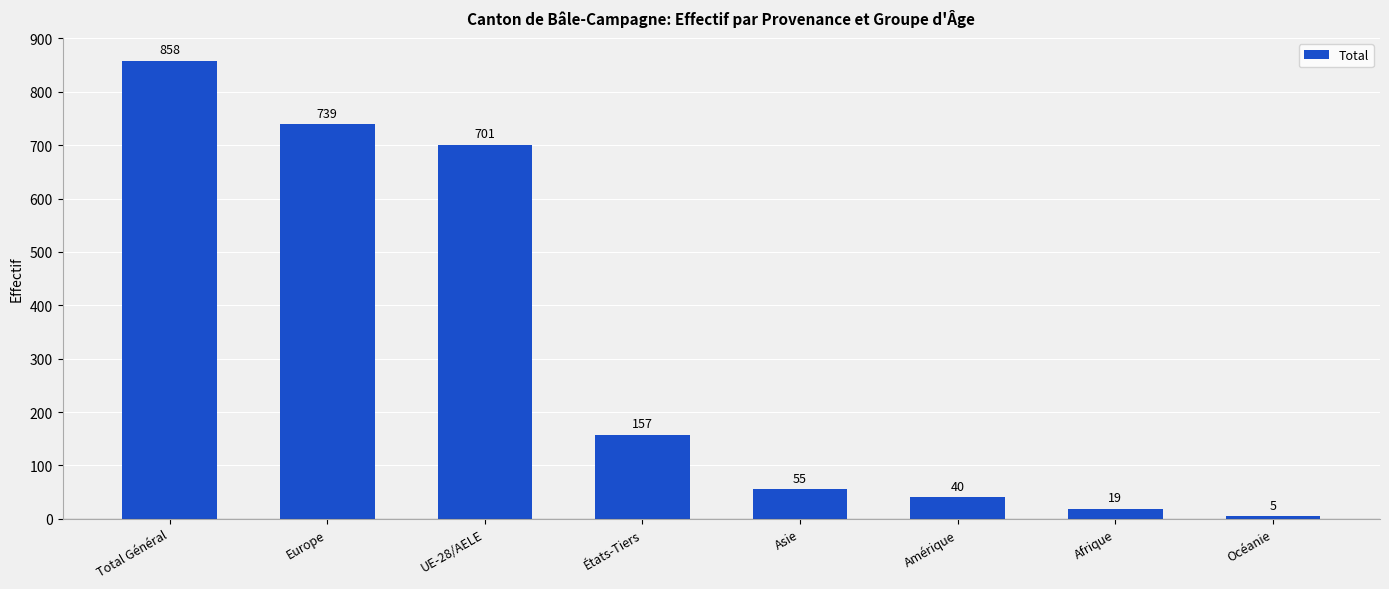

Rank the categories by value from lowest to highest.

Océanie, Afrique, Amérique, Asie, États-Tiers, UE-28/AELE, Europe, Total Général